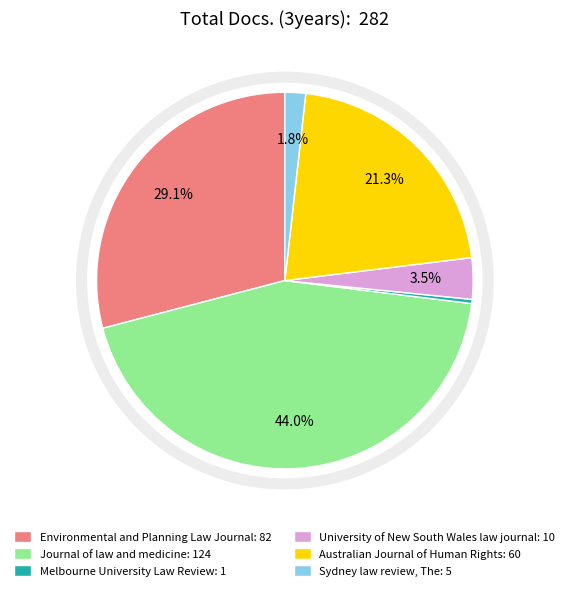

Rank the categories by value from lowest to highest.

Melbourne University Law Review, Sydney law review, The, University of New South Wales law journal, Australian Journal of Human Rights, Environmental and Planning Law Journal, Journal of law and medicine